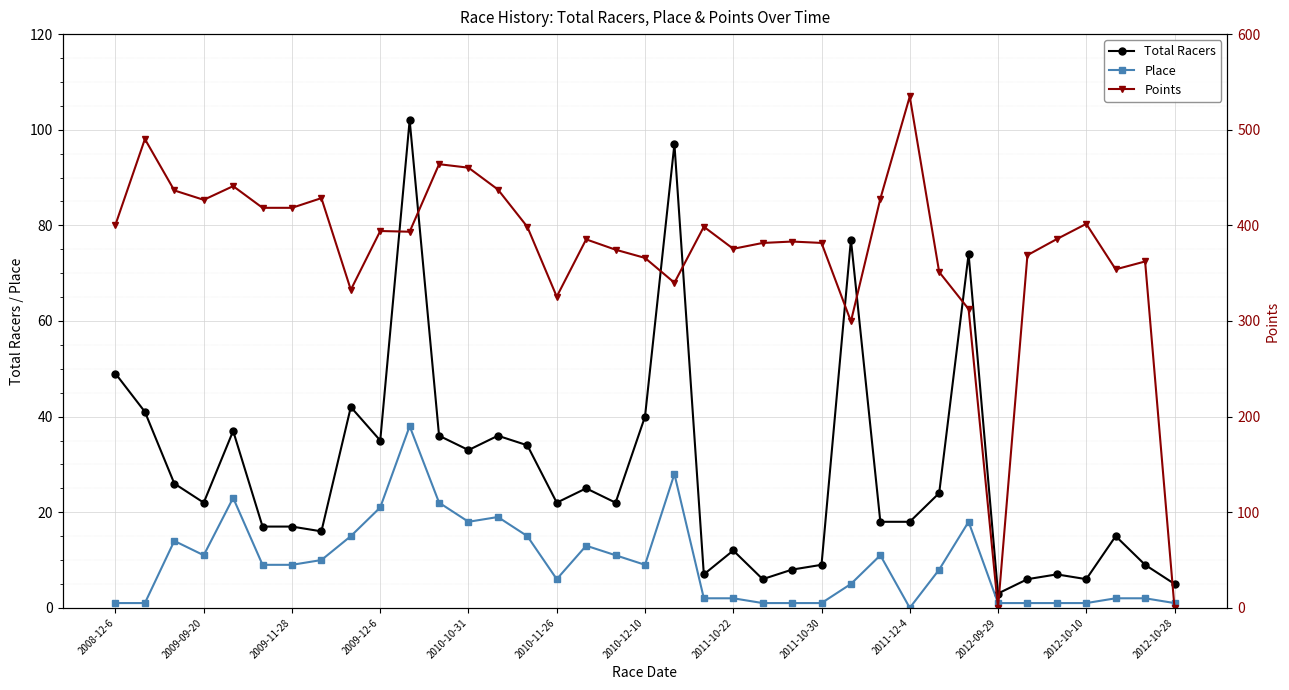

Where is Total Racers nearest to the value 52?

2008-12-6